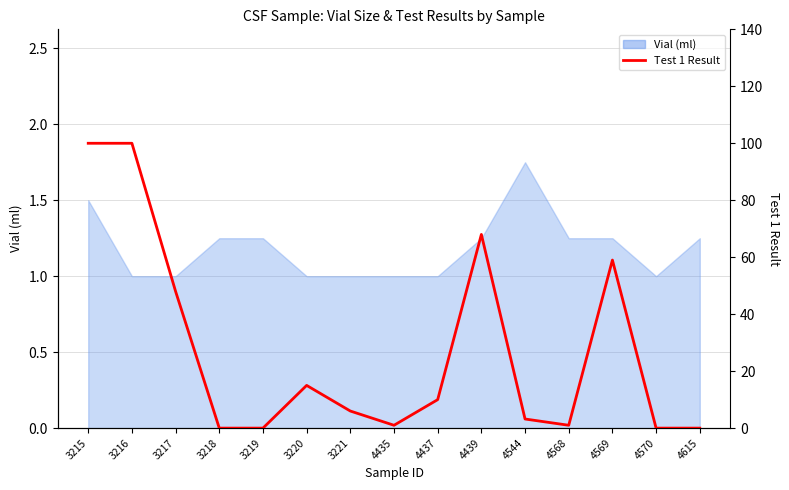

How many lines are shown in the chart?

1